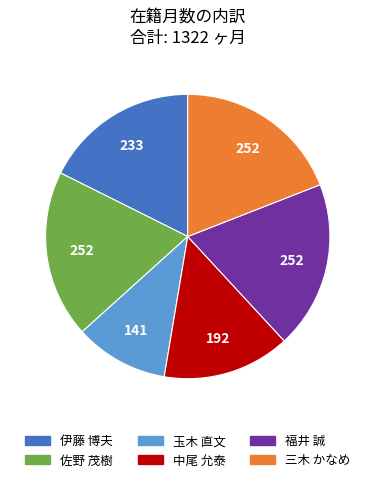

Which category has the smallest portion of the pie?

玉木 直文